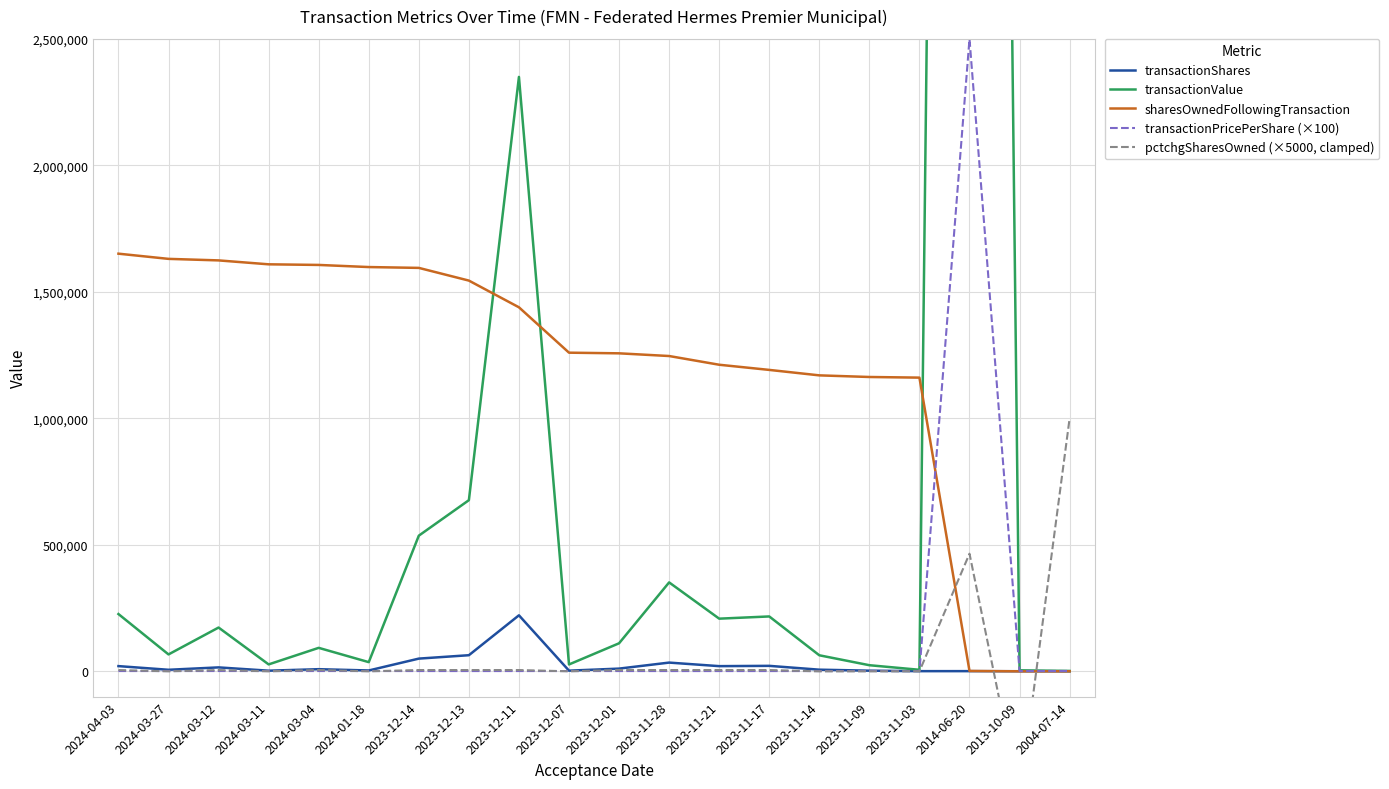

What is the maximum value for transactionShares?

221340.0